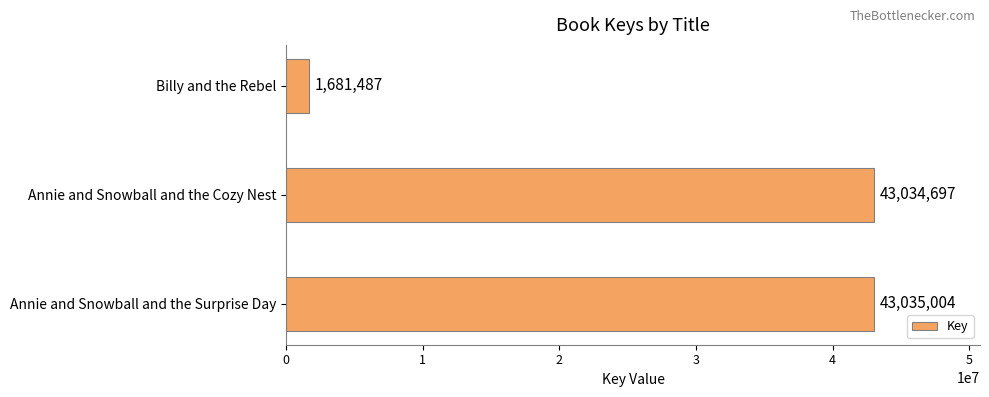

At which category does the chart reach its minimum across all series?

Billy and the Rebel